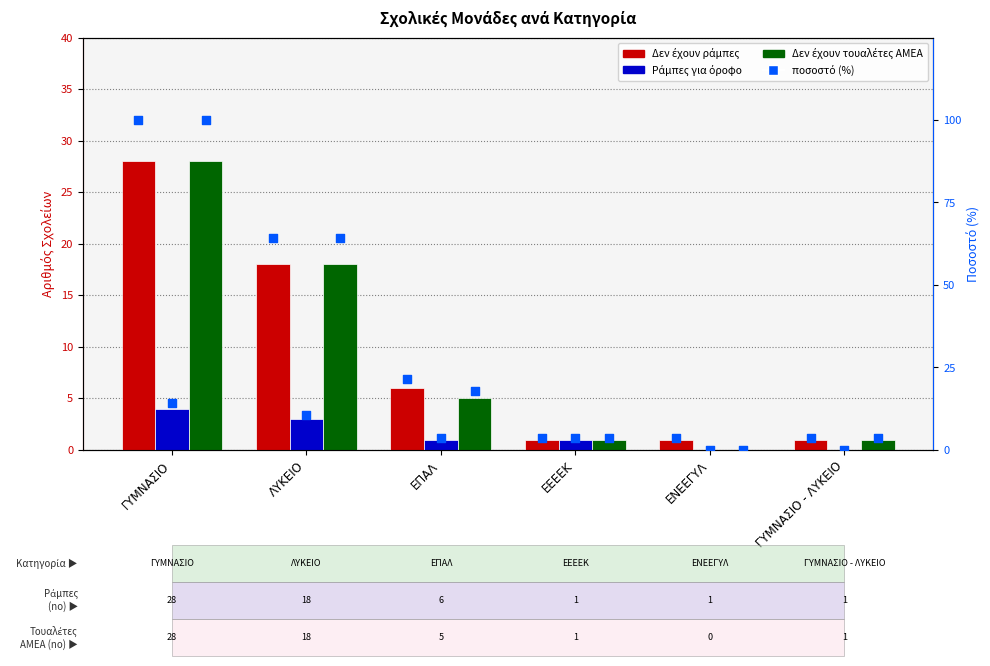

At which category is the sum across all series the highest?

ΓΥΜΝΑΣΙΟ